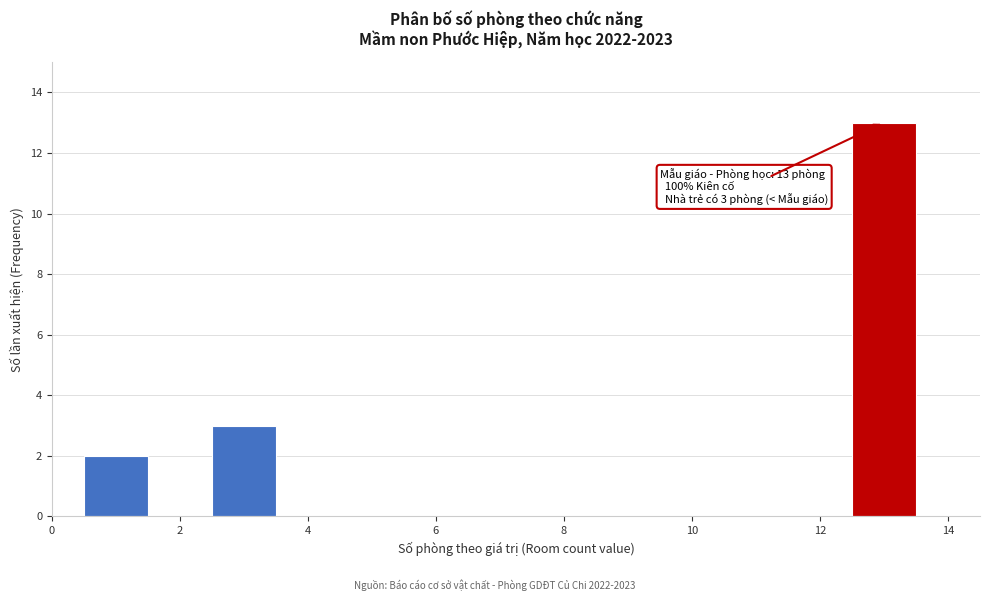

Over which range of the x-axis is the bar tallest?

12.5 to 13.5